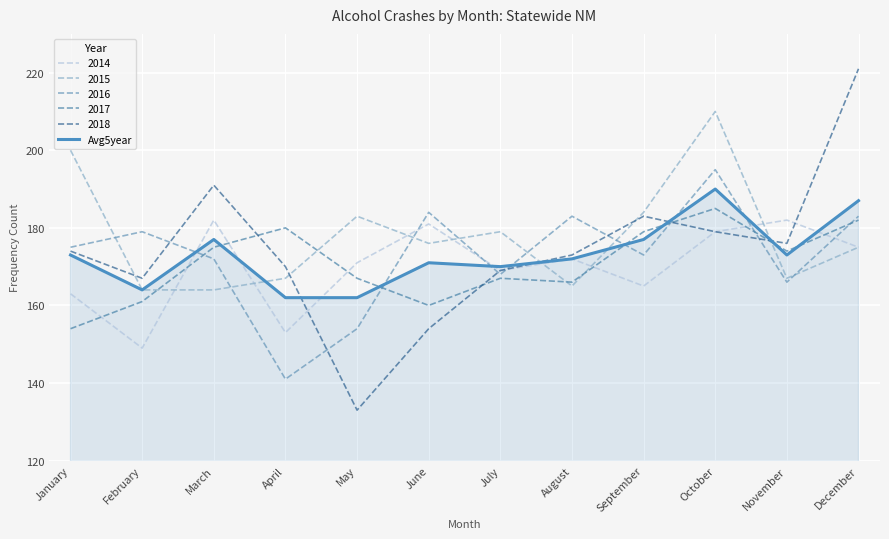

How many lines are shown in the chart?

6